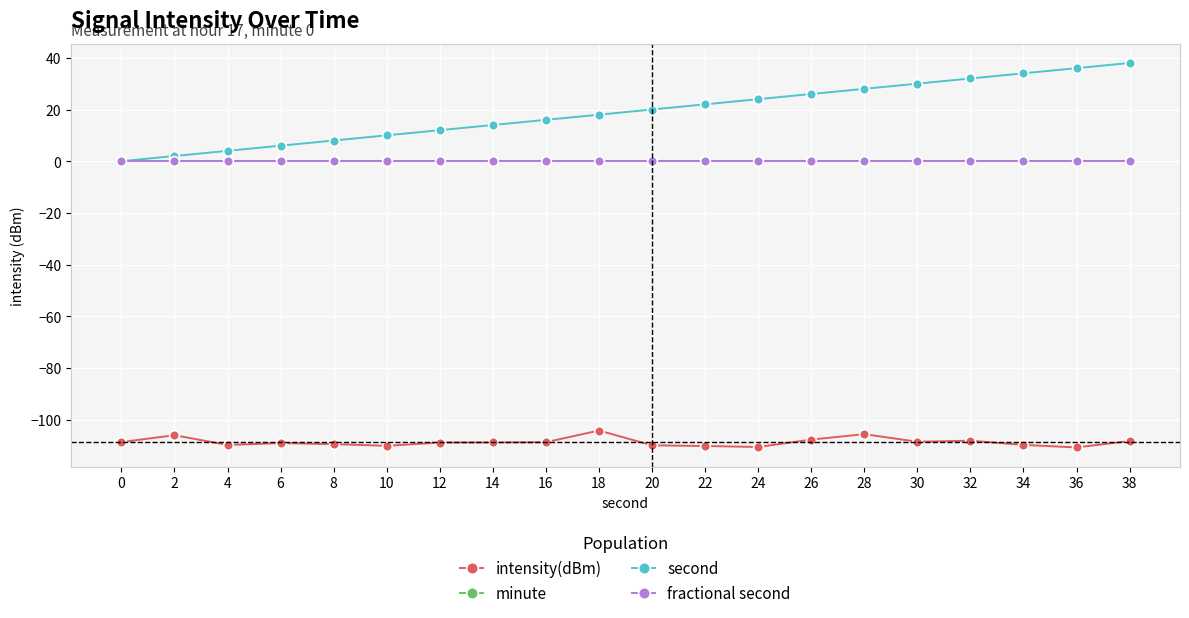

Reading left to right, list all the values displayed in this chart.

intensity(dBm): -108.7	-106.0	-109.8	-109.1	-109.5	-110.1	-108.9	-108.8	-108.7	-104.2	-109.9	-110.2	-110.6	-107.7	-105.6	-108.6	-108.2	-109.8	-110.8	-108.3
minute: 0.0	0.0	0.0	0.0	0.0	0.0	0.0	0.0	0.0	0.0	0.0	0.0	0.0	0.0	0.0	0.0	0.0	0.0	0.0	0.0
second: 0.0	2.0	4.0	6.0	8.0	10.0	12.0	14.0	16.0	18.0	20.0	22.0	24.0	26.0	28.0	30.0	32.0	34.0	36.0	38.0
fractional second: 0.0	0.0	0.0	0.0	0.0	0.0	0.0	0.0	0.0	0.0	0.0	0.0	0.0	0.0	0.0	0.0	0.0	0.0	0.0	0.0